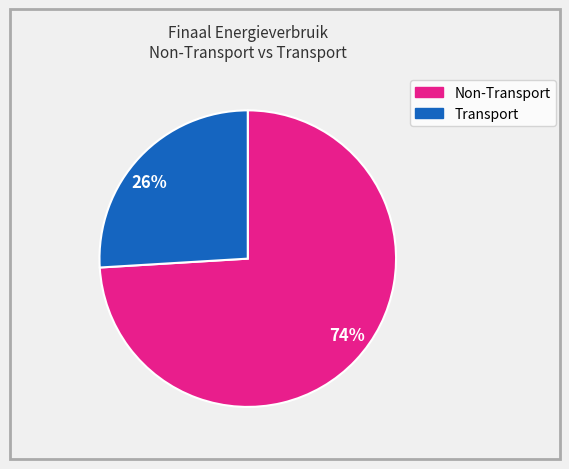

To the nearest percent, what is the difference between the 74% and 26% slice percentages?

48%